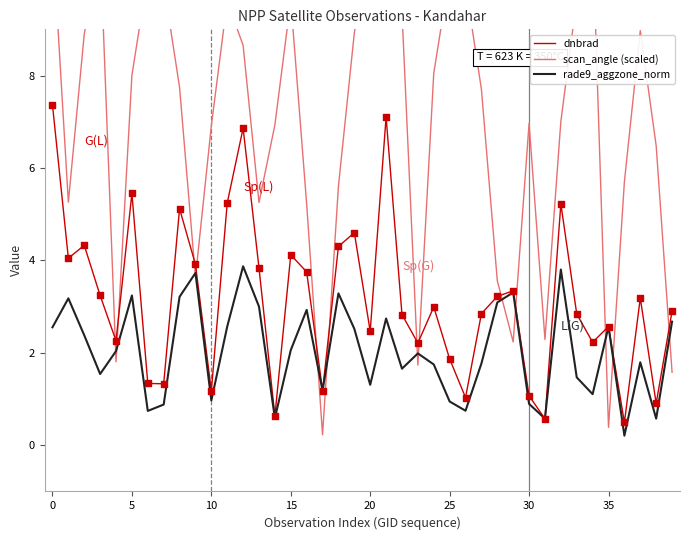

Which series has the largest Y range (max minus min)?

scan_angle (scaled)